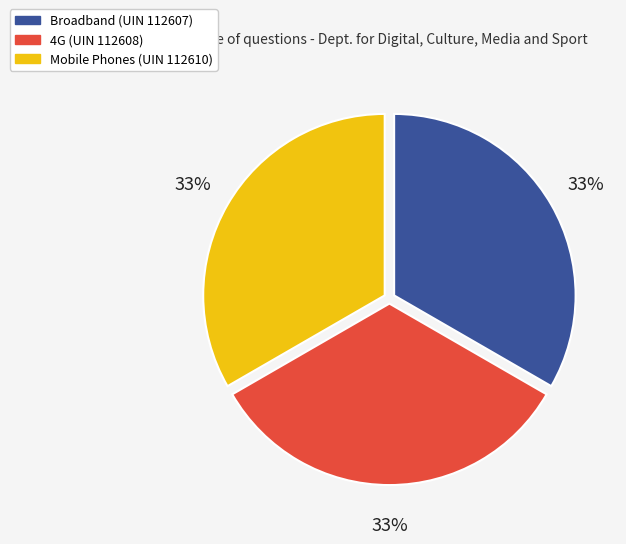

Is the sum of Mobile Phones (UIN 112610) and Broadband (UIN 112607) greater than half?

Yes